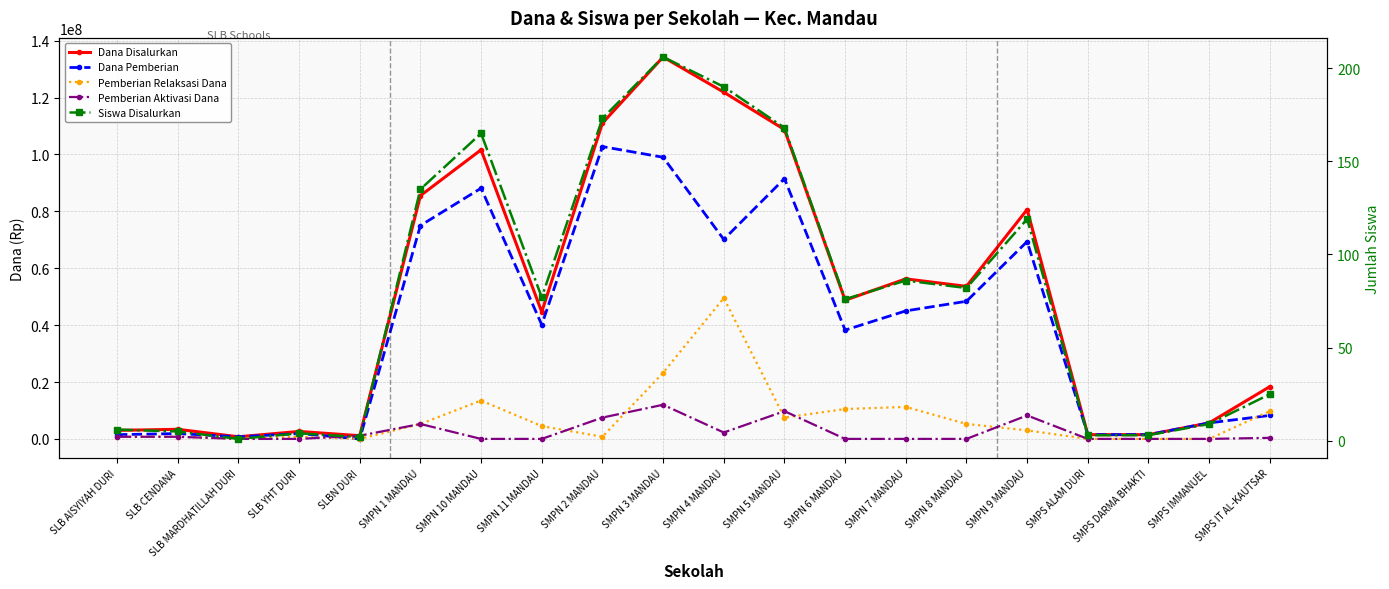

What is the approximate value of Dana Disalurkan at SLB CENDANA?

3375000